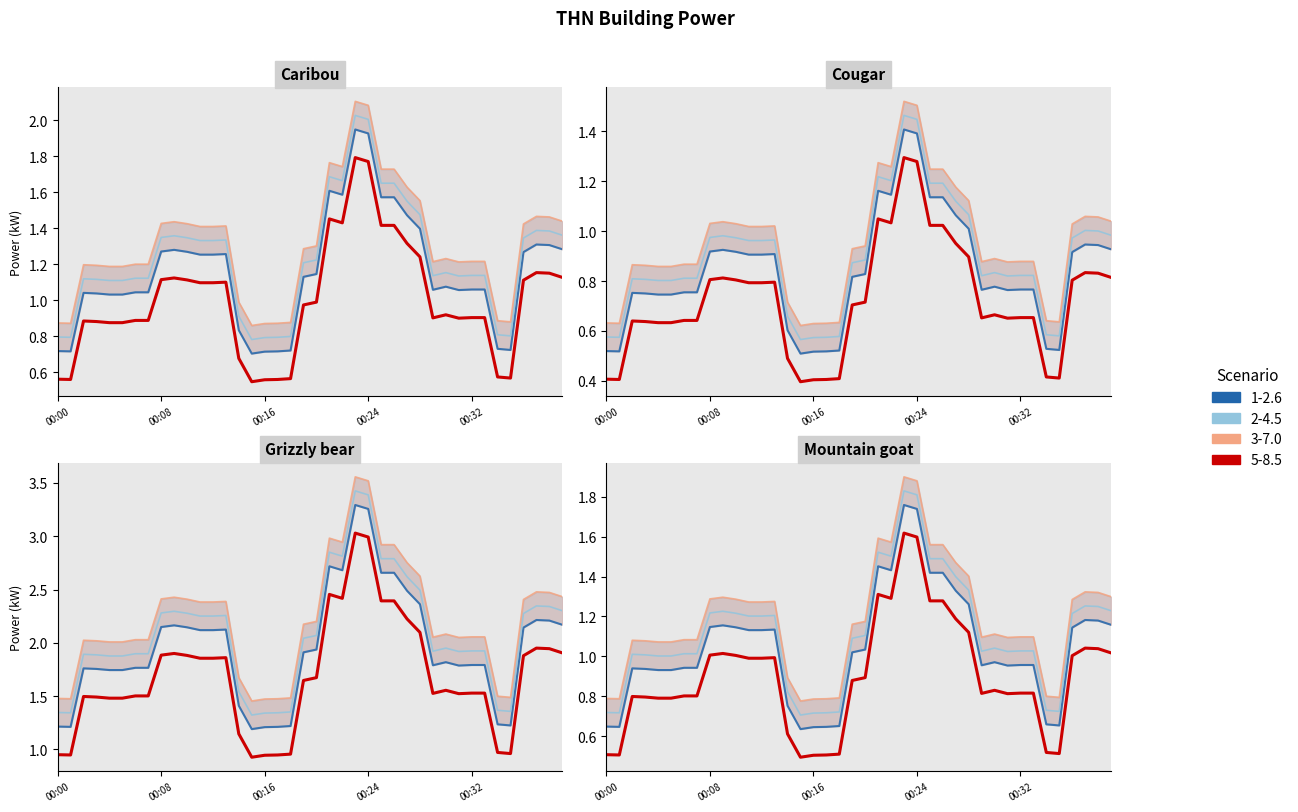

What is the lowest value of the 3-7.0 series?

0.9